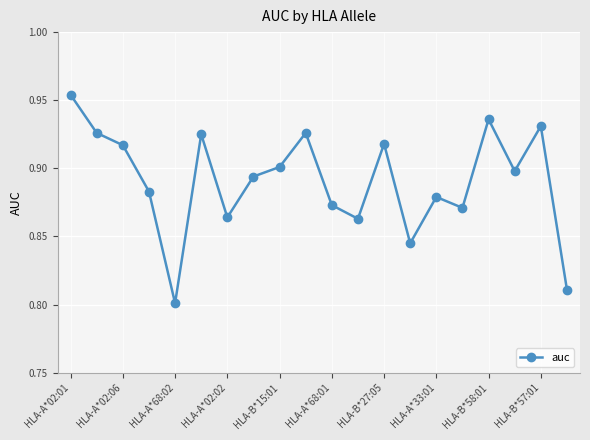

How many interior local peaks (higher than both neighbors) does the data have?

6